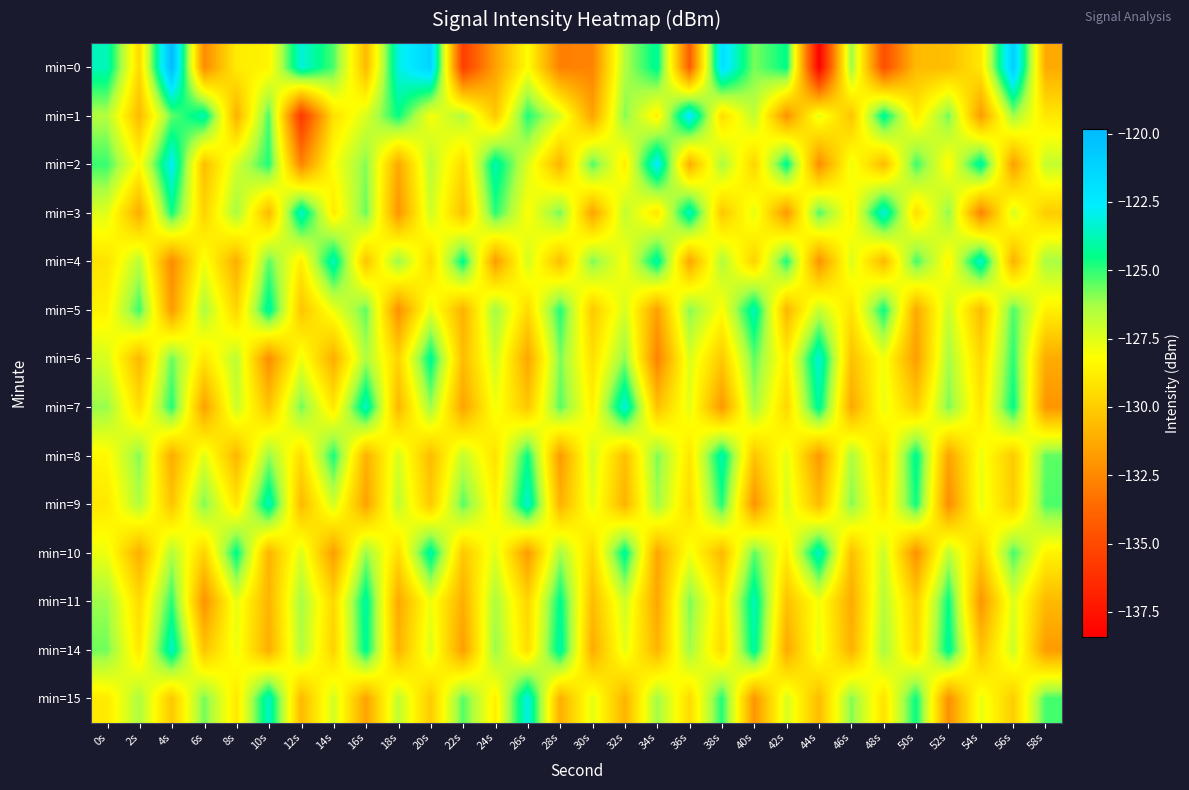

Which series has the largest range (max minus min)?

min=0